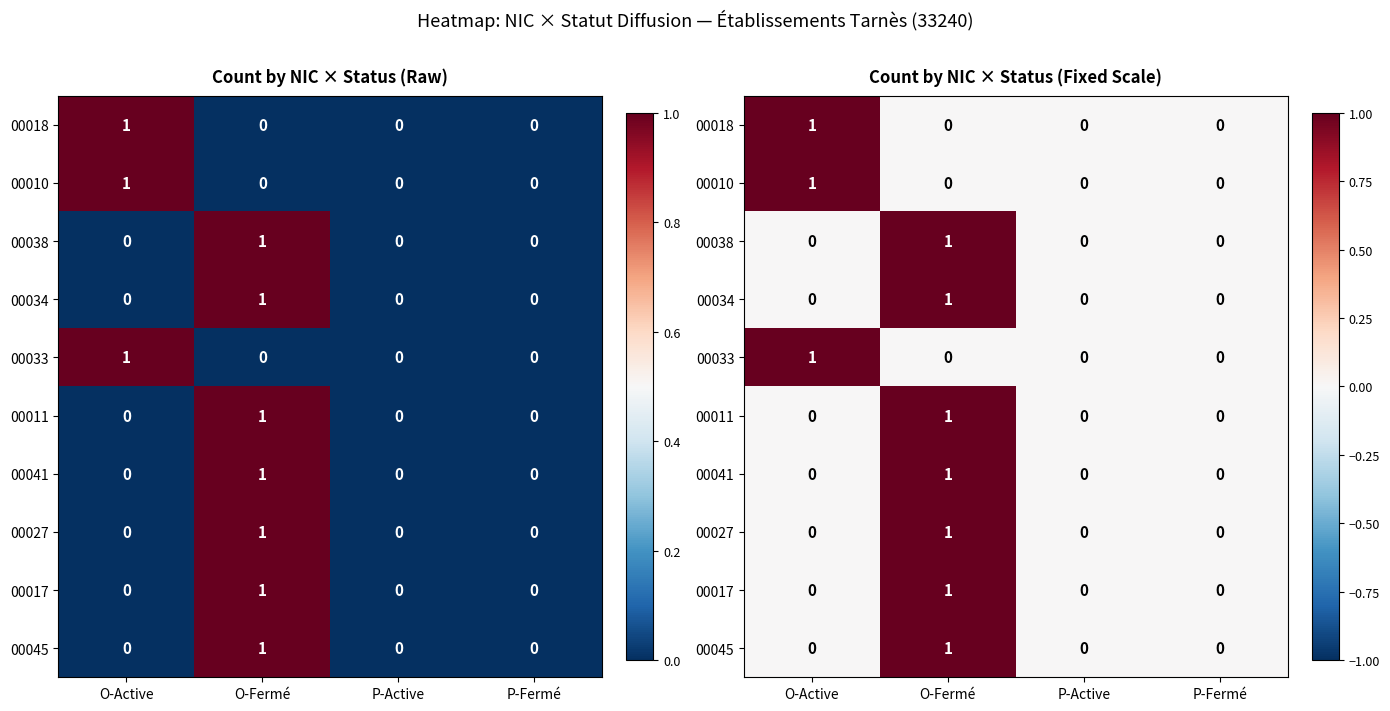

What is the difference between the maximum and minimum values in the 00034 series?

1